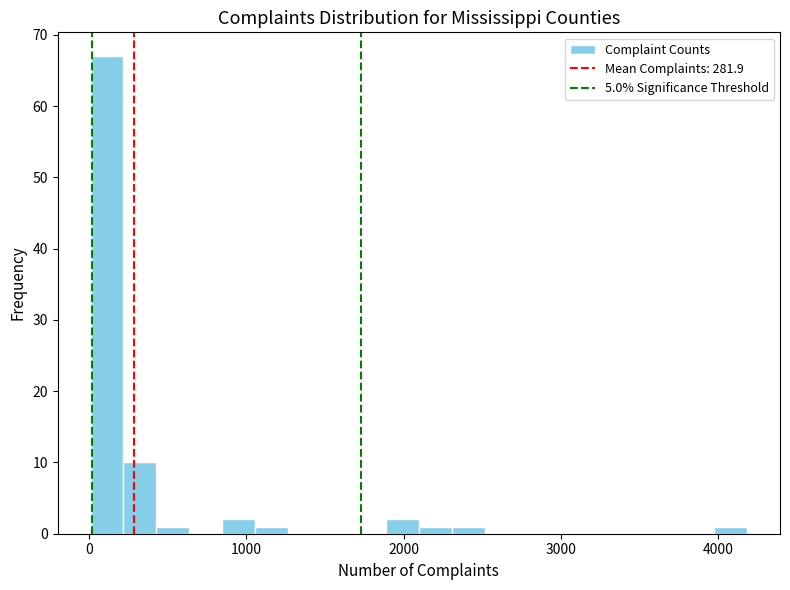

Read against the x-axis, roughly where is the centre of the tallest bar?

100